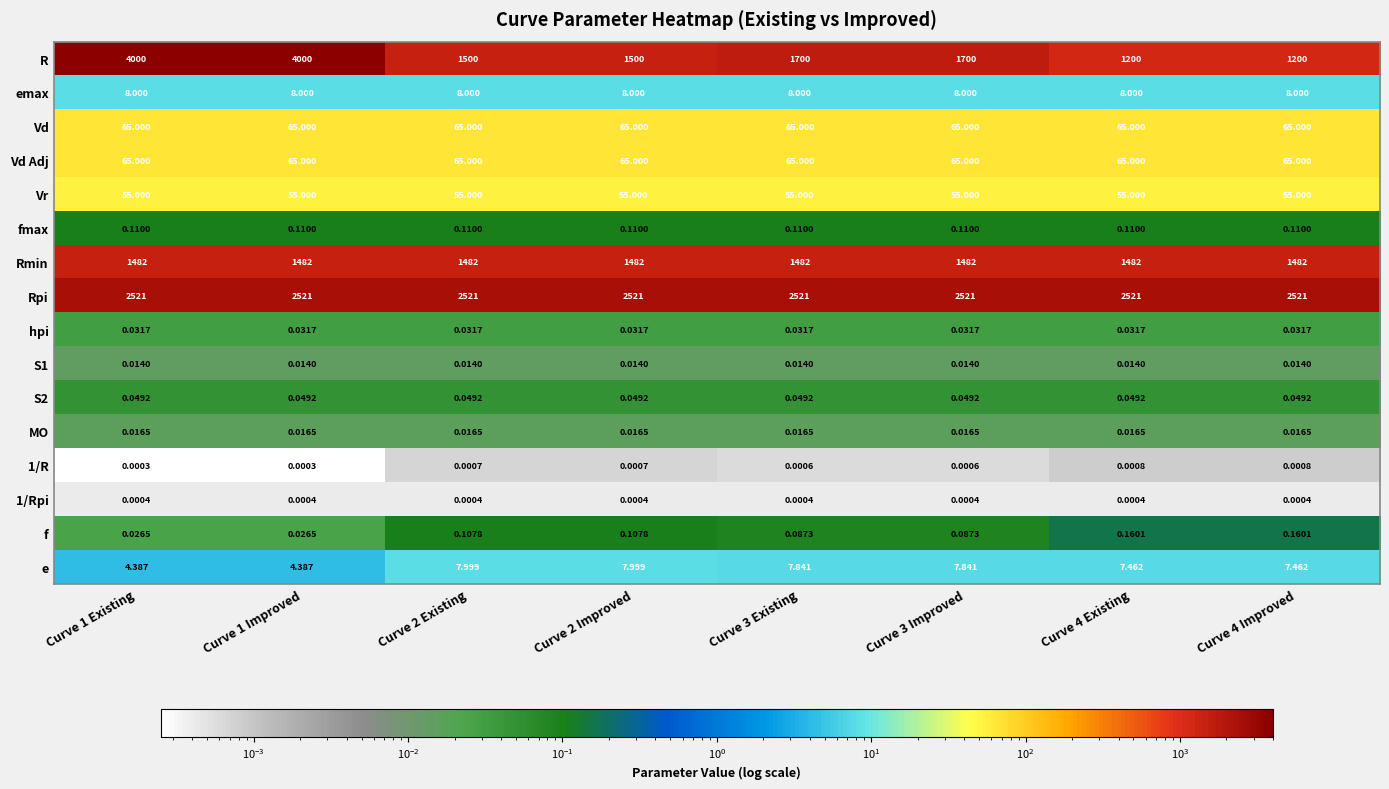

Which series has the widest spread of values?

R